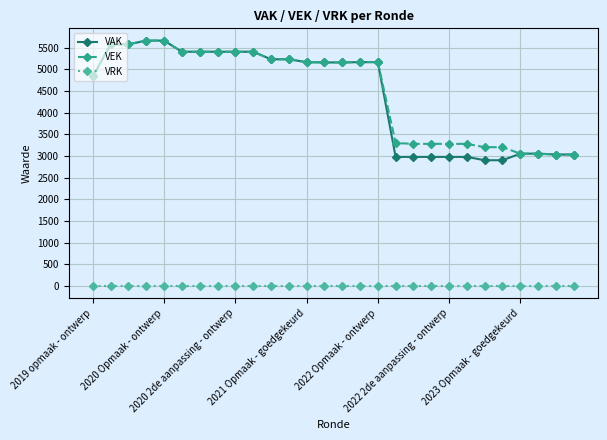

What is the lowest value of the VEK series?

3033